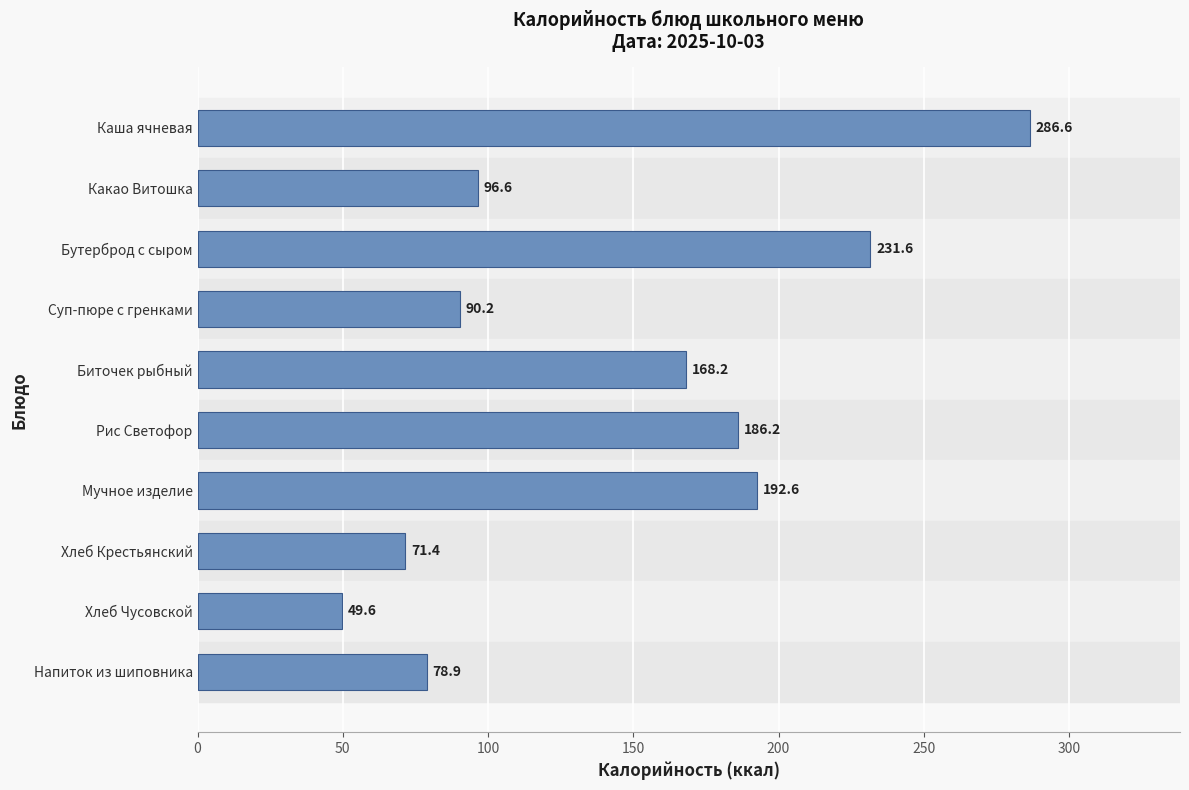

What is the maximum value shown in the chart?

286.6